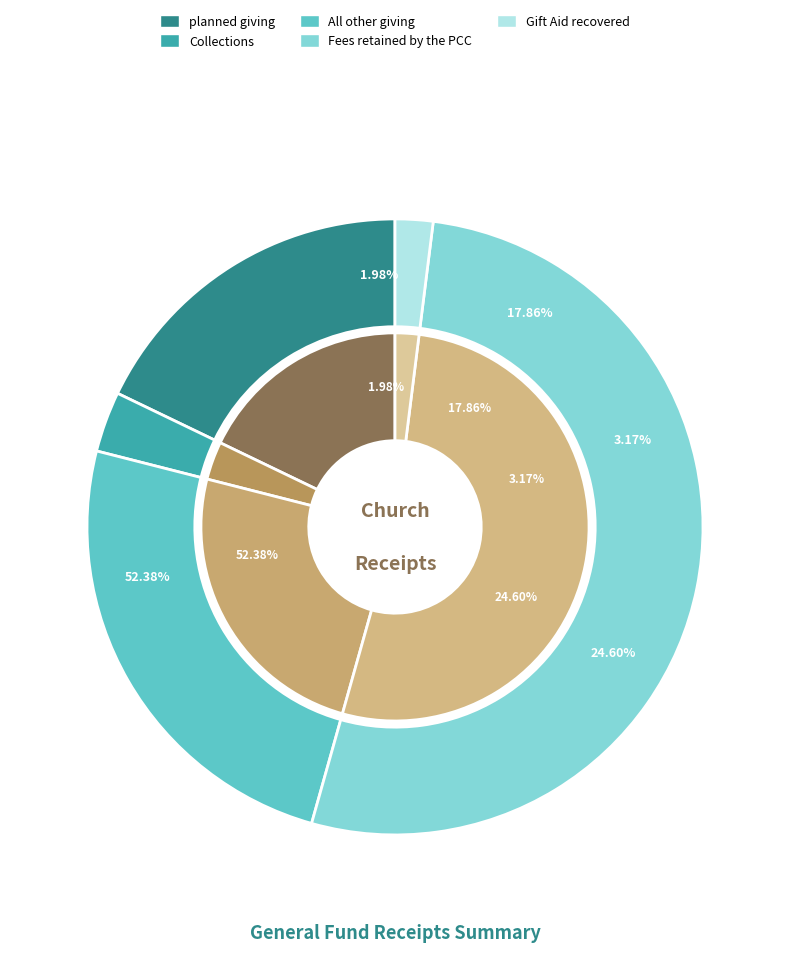

True or false: Gift Aid recovered accounts for 2% of the total.

True